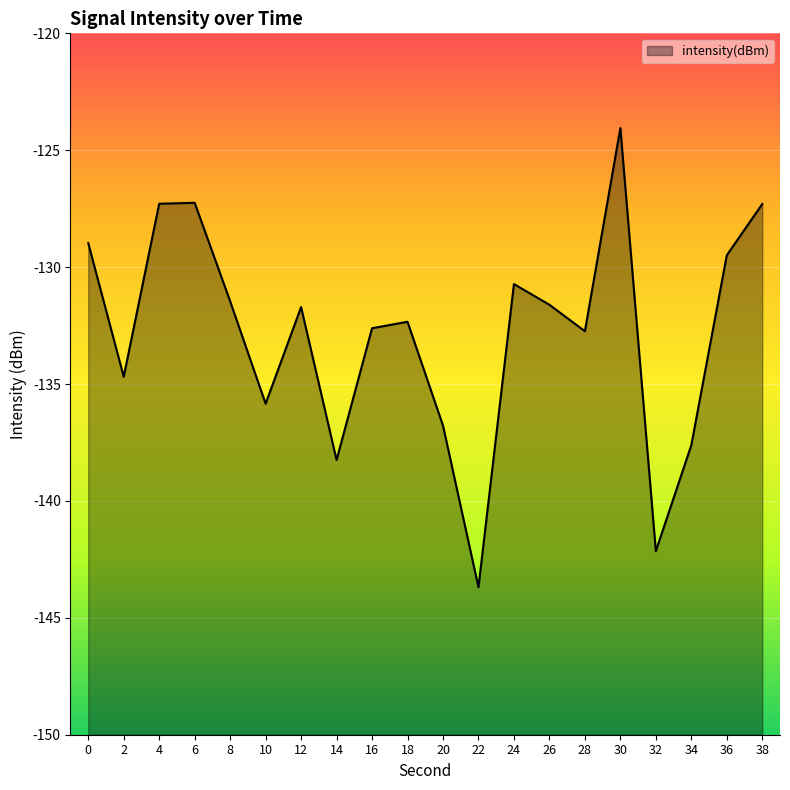

What is the difference between the maximum and minimum values?

19.6